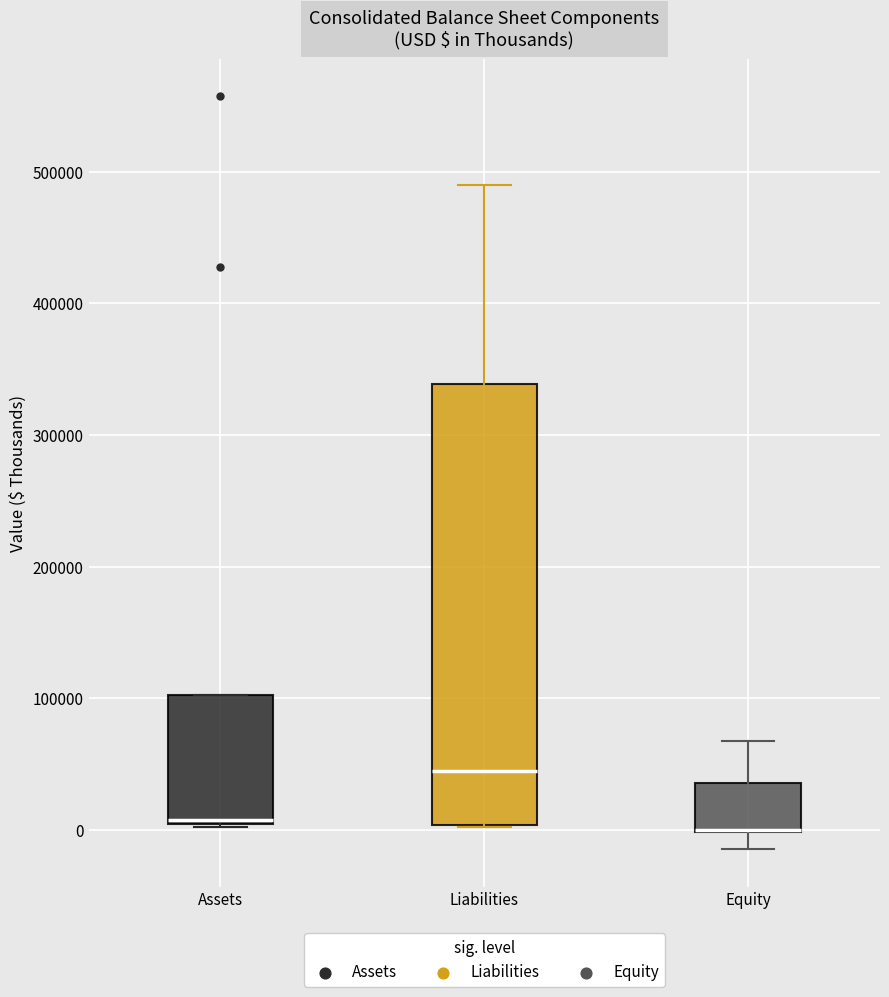

Where is the upper edge of the box for Assets on the y-axis? The values are not printed on the chart, so give them approximately, as read against the axis.

100000